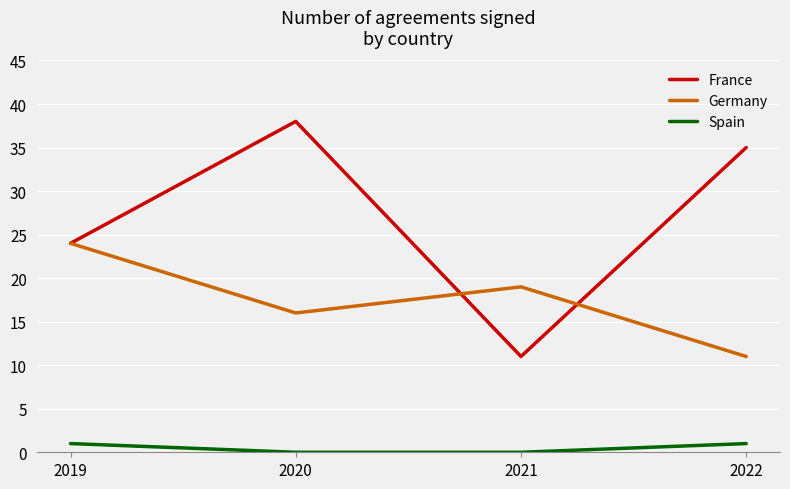

Does the chart display data point markers on the line(s)?

No